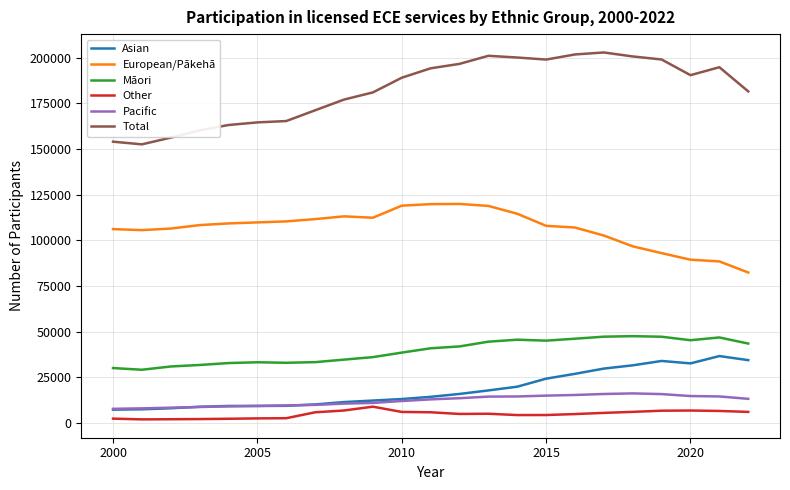

Which series has the largest total across all categories?

Total